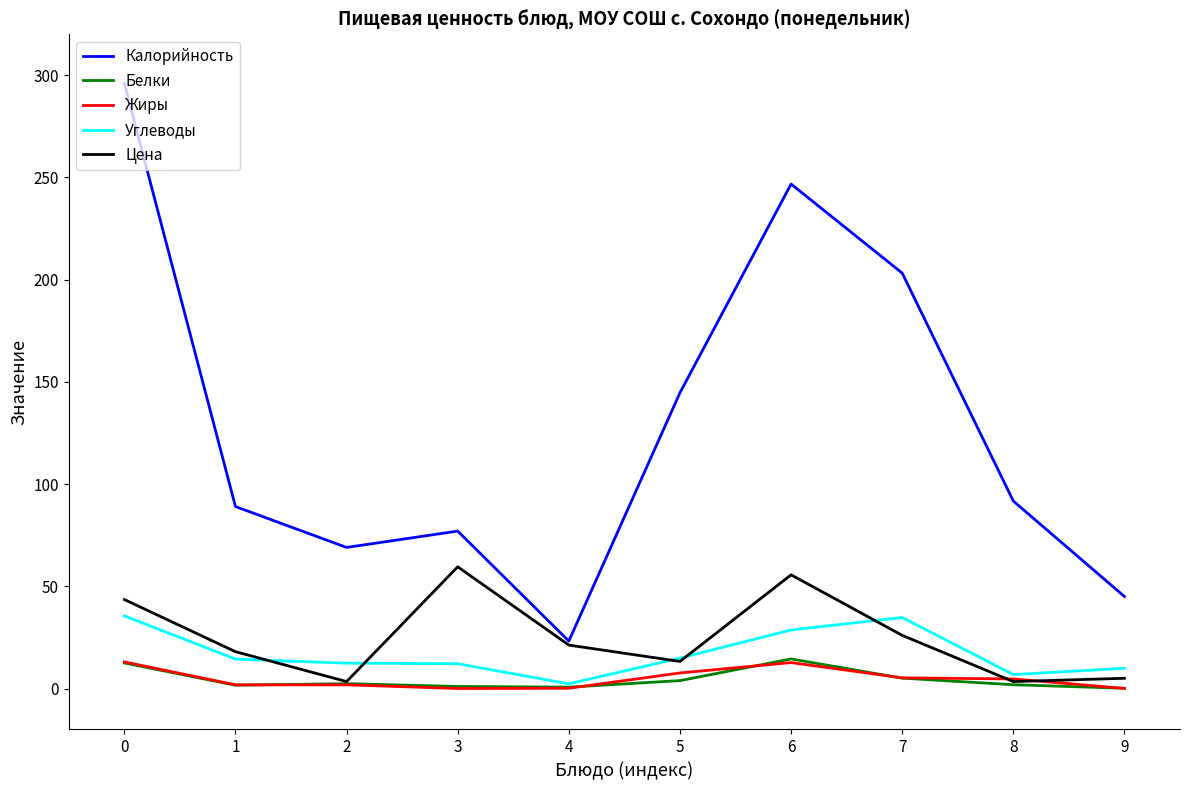

Which series has the widest spread of values?

Калорийность